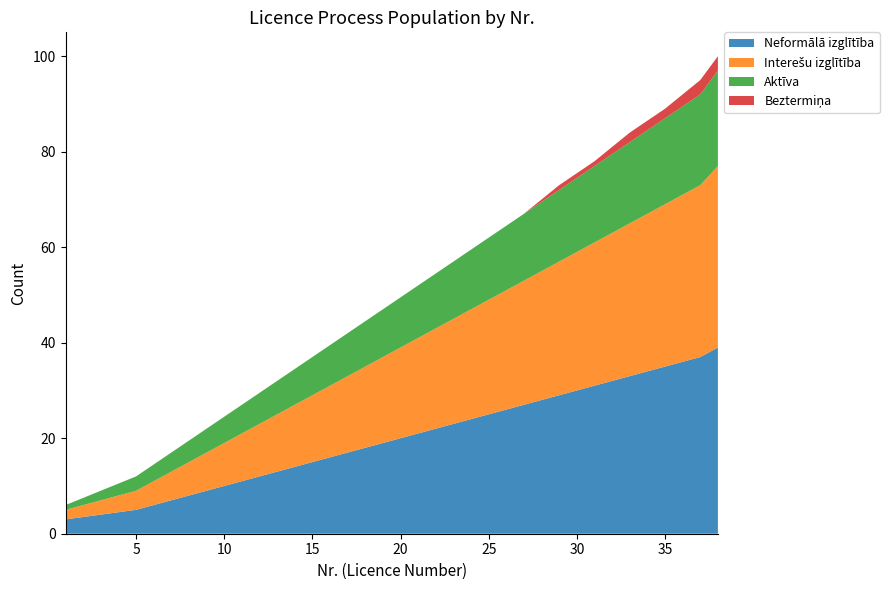

Reading left to right, list all the values displayed in this chart.

Neformālā izglītība: 3	4	5	7	9	11	13	15	17	19	21	23	25	27	29	31	33	35	37	39
Interešu izglītība: 2	3	4	6	8	10	12	14	16	18	20	22	24	26	28	30	32	34	36	38
Aktīva: 1	2	3	4	5	6	7	8	9	10	11	12	13	14	15	16	17	18	19	20
Beztermiņa: 0	0	0	0	0	0	0	0	0	0	0	0	0	0	1	1	2	2	3	3